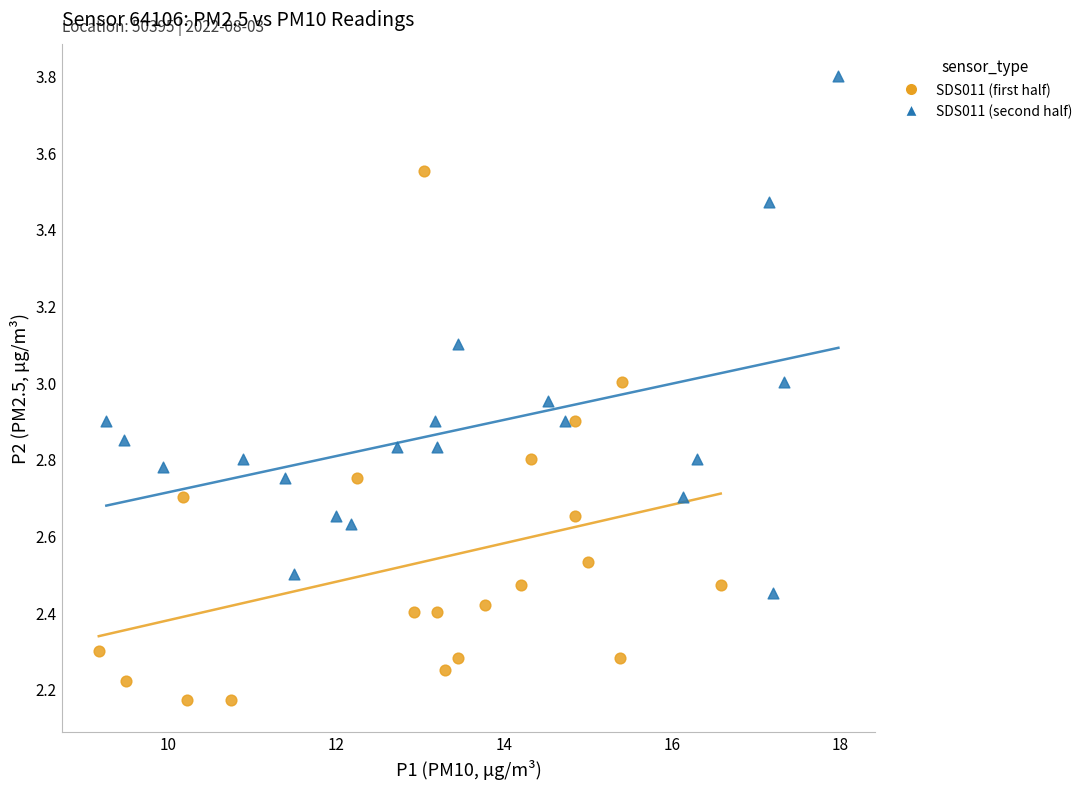

Which series reaches the minimum Y coordinate?

SDS011 (first half)